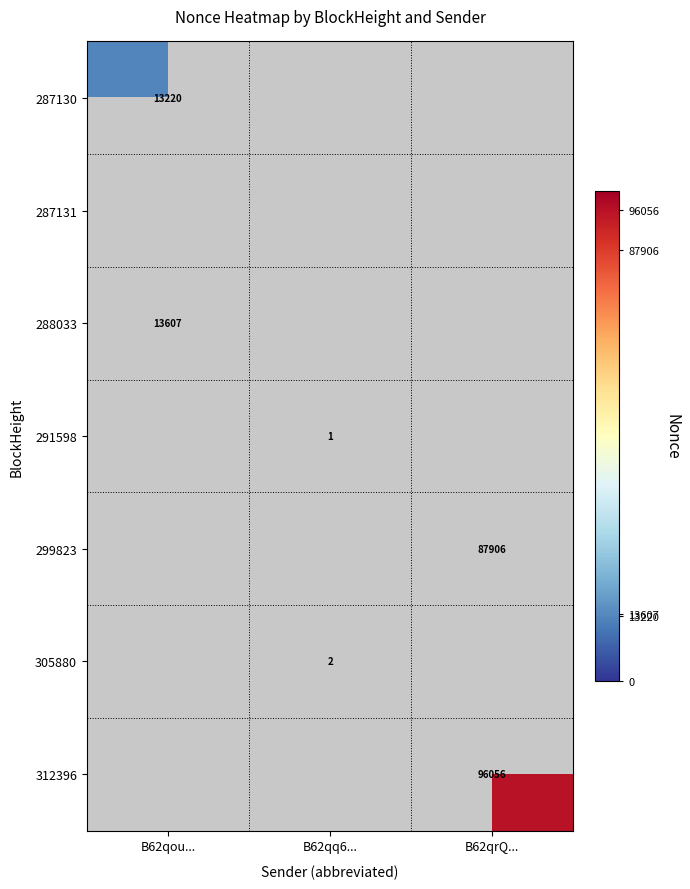

The value of 287130 at B62qou... is 13220. True or false?

True